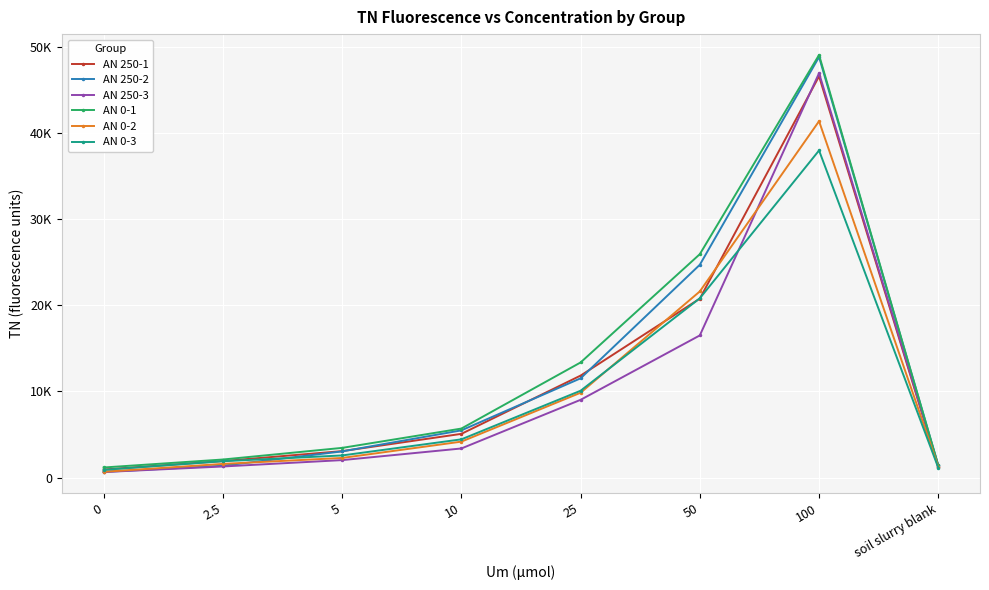

At which label does AN 0-2 first exceed 4177?

25